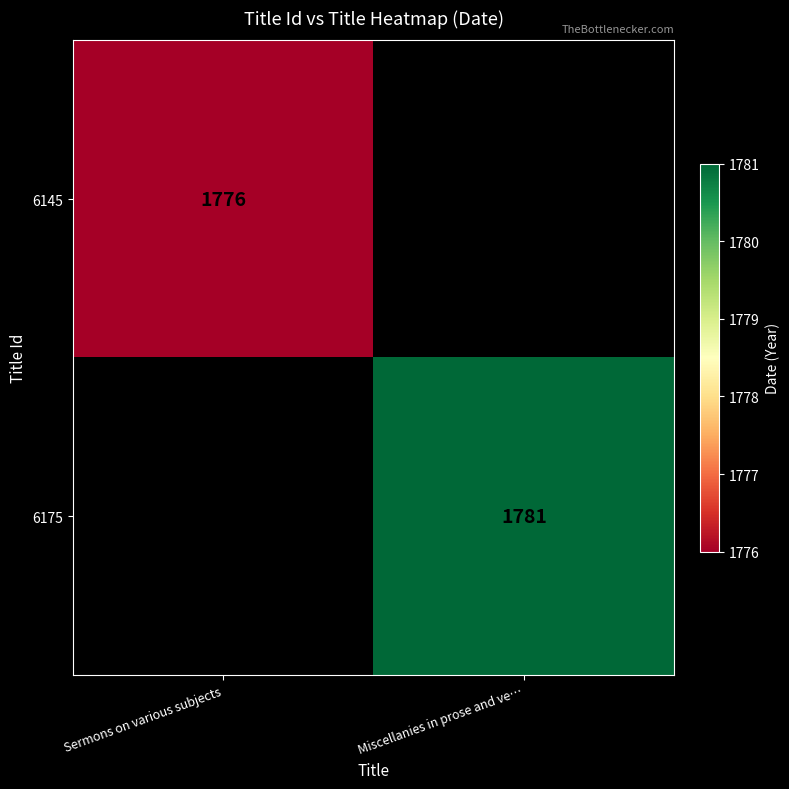

The value of 6145 at Sermons on various subjects is 2839. True or false?

False